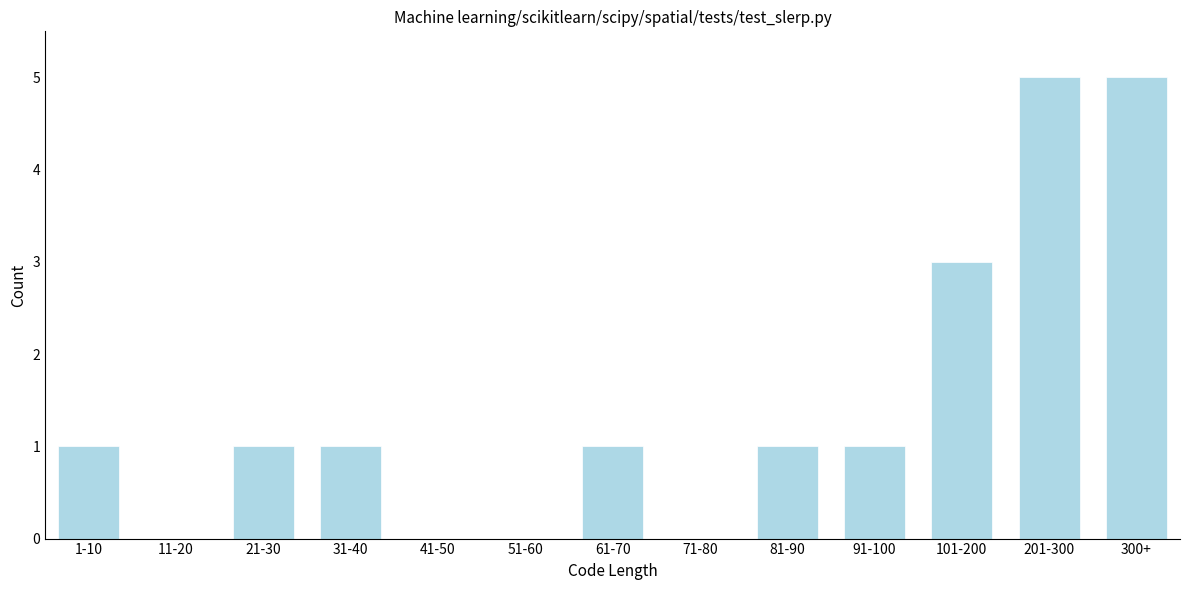

Reading left to right, what are all the values shown in this chart?

1-10=1	11-20=0	21-30=1	31-40=1	41-50=0	51-60=0	61-70=1	71-80=0	81-90=1	91-100=1	101-200=3	201-300=5	300+=5